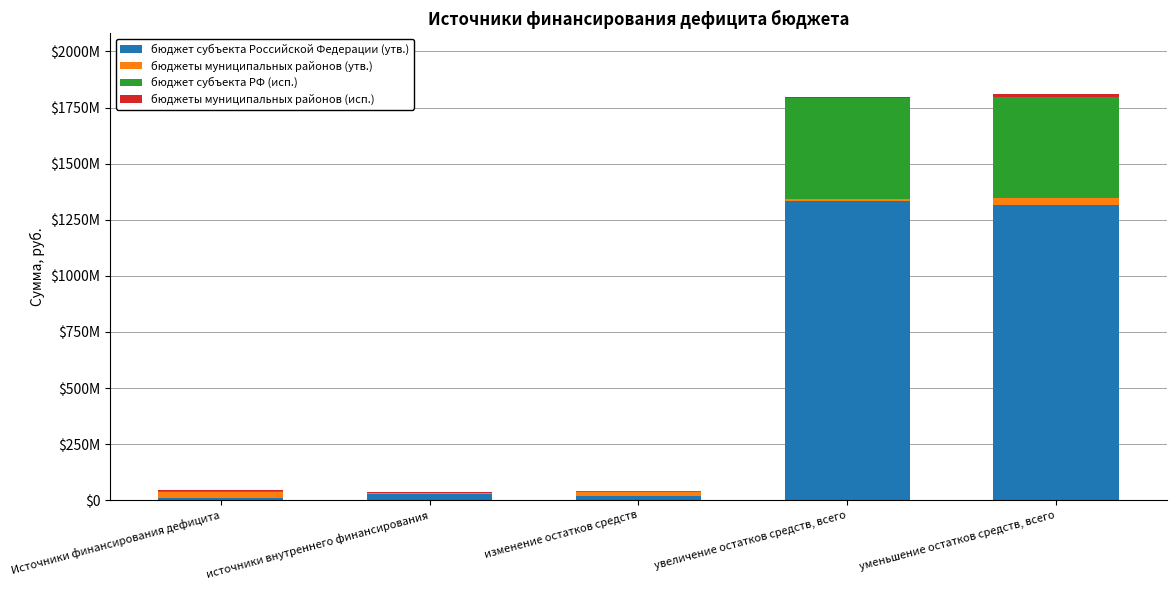

What is the sum of the бюджеты муниципальных районов (утв.) values at уменьшение остатков средств, всего and изменение остатков средств?

49298834.7